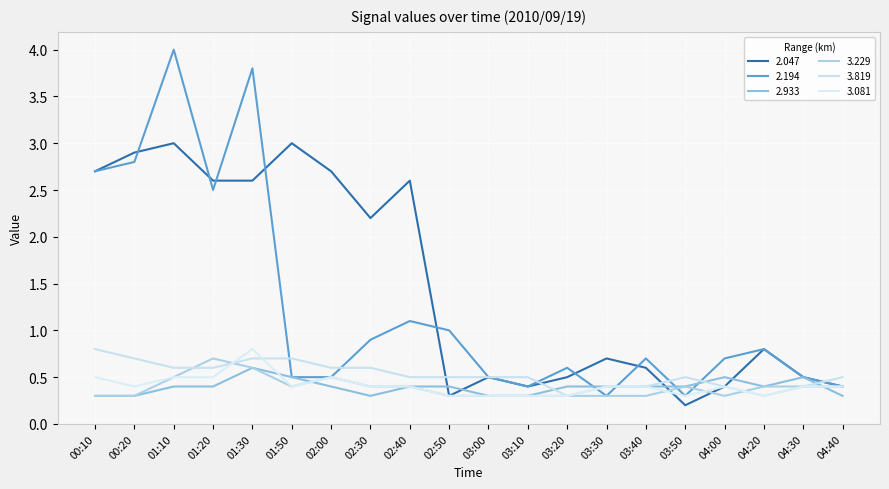

How many lines are shown in the chart?

6